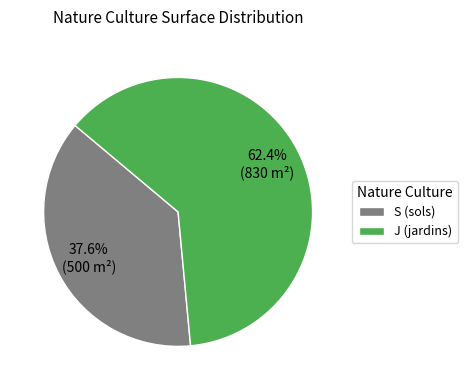

To the nearest percent, what is the average slice percentage?

50%